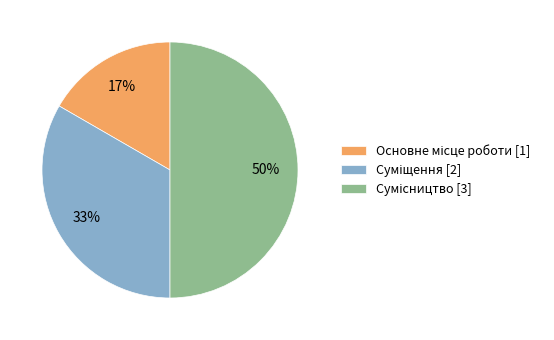

To the nearest percent, what is the difference between the largest and smallest slice percentages?

33%